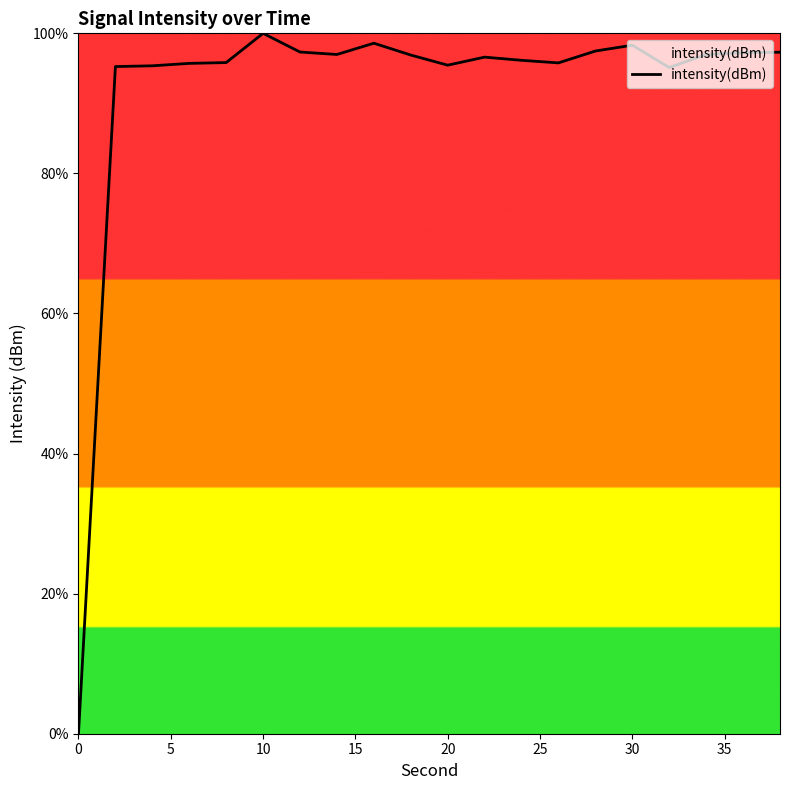

What is the maximum value shown in the chart?

100.0